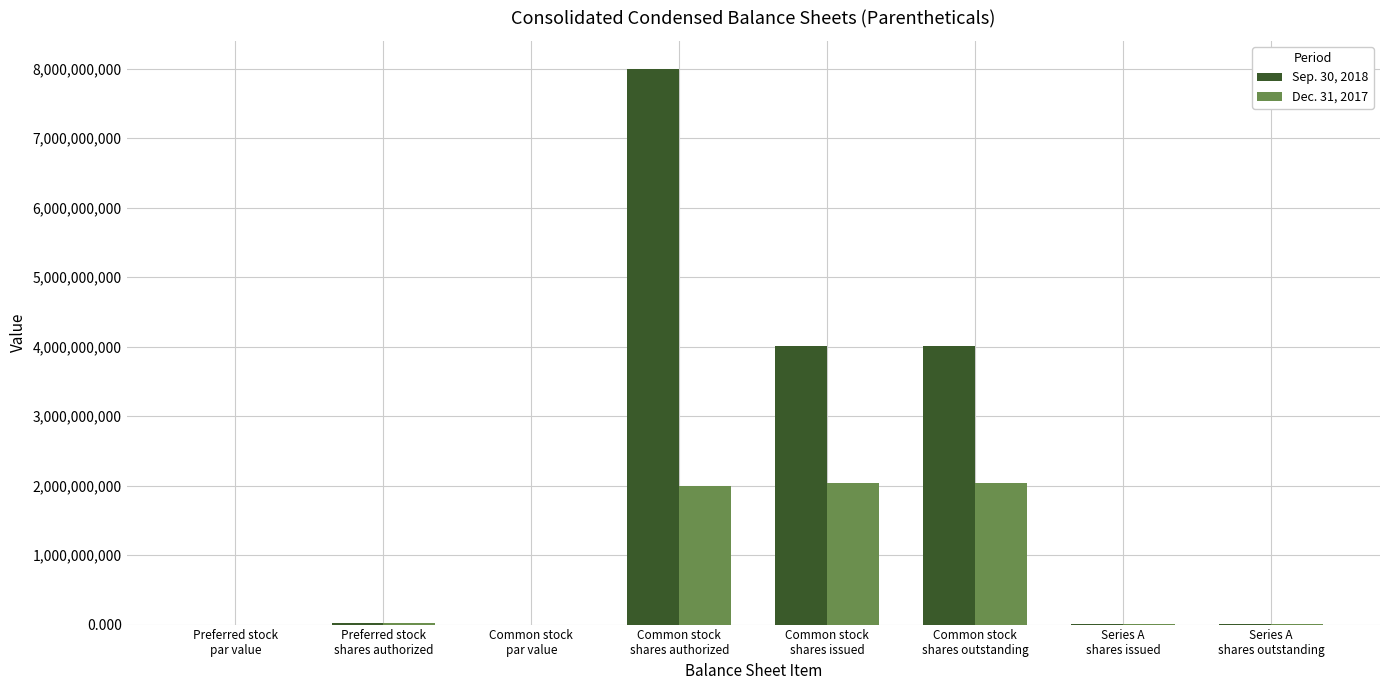

What are all the series names shown in the legend?

Sep. 30, 2018, Dec. 31, 2017